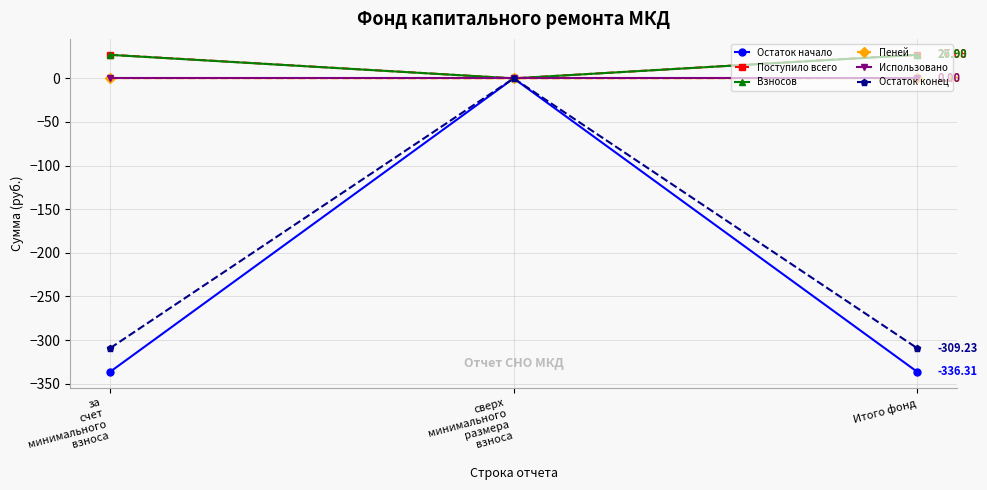

How many lines are shown in the chart?

6